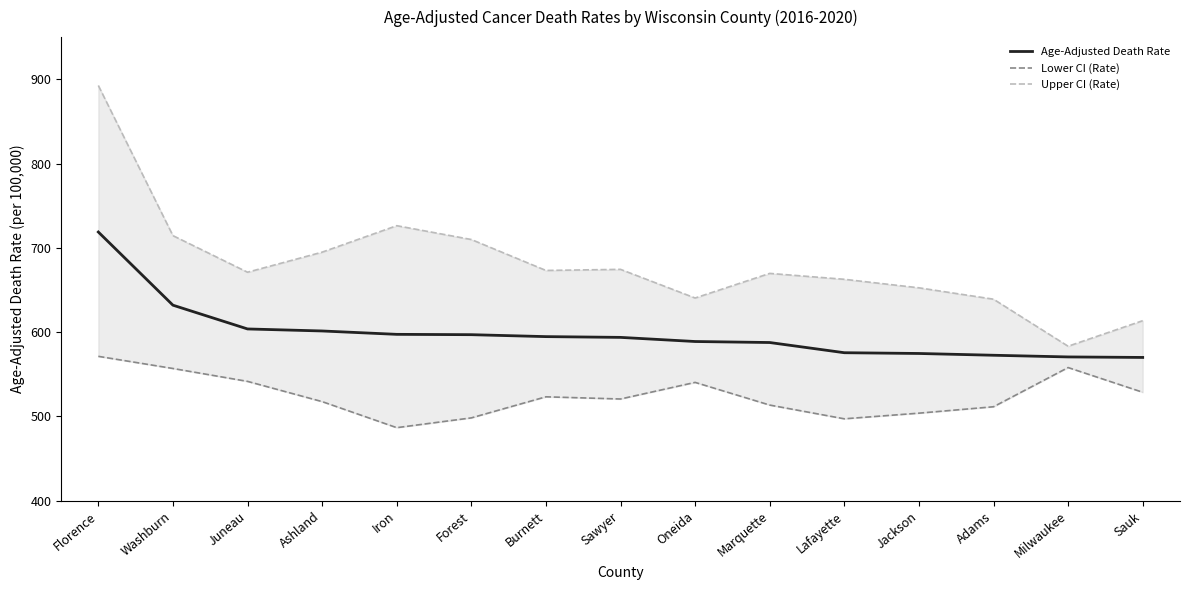

True or false: Upper CI (Rate) and Age-Adjusted Death Rate cross at least once.

False